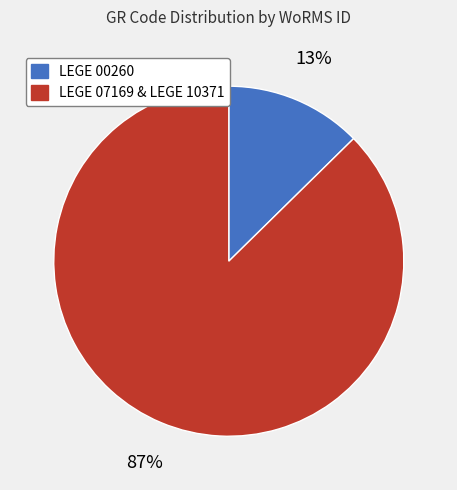

Is there a majority slice in this chart?

Yes